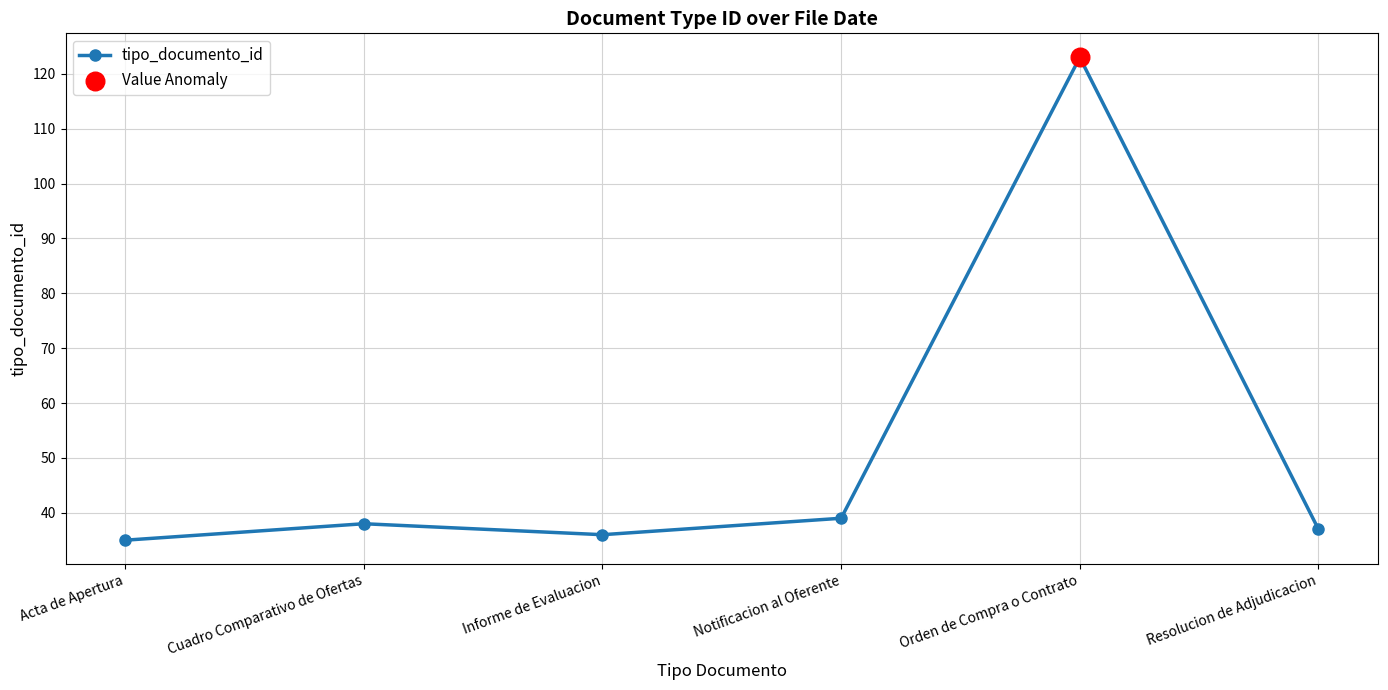

Approximately how many times larger is the value at Notificacion al Oferente compared to Resolucion de Adjudicacion?

1.1